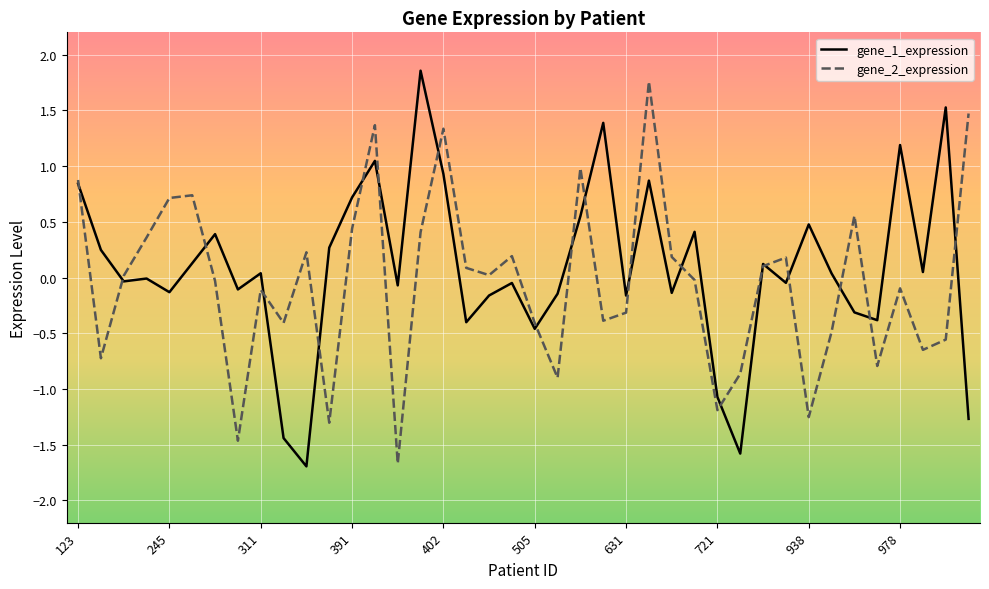

What is the highest value of the gene_2_expression series?

1.8